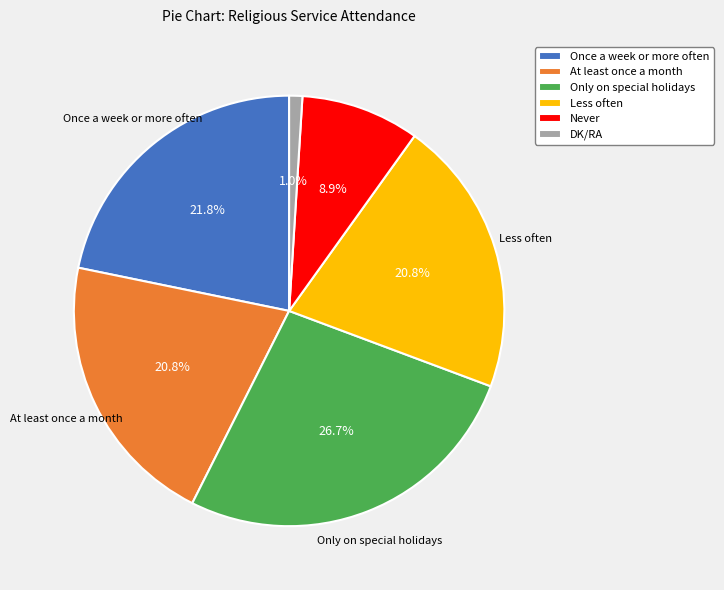

Which has a higher value, At least once a month or Only on special holidays?

Only on special holidays